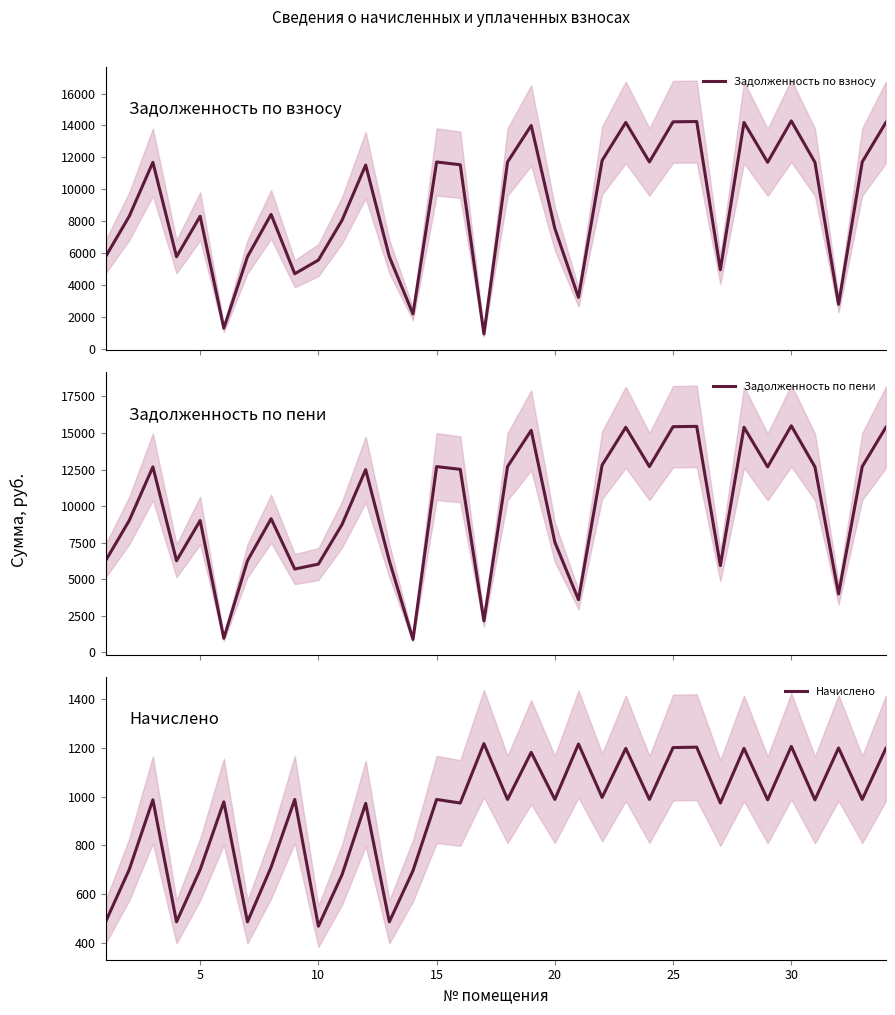

What is the sum of all Задолженность по пени values?

332162.8